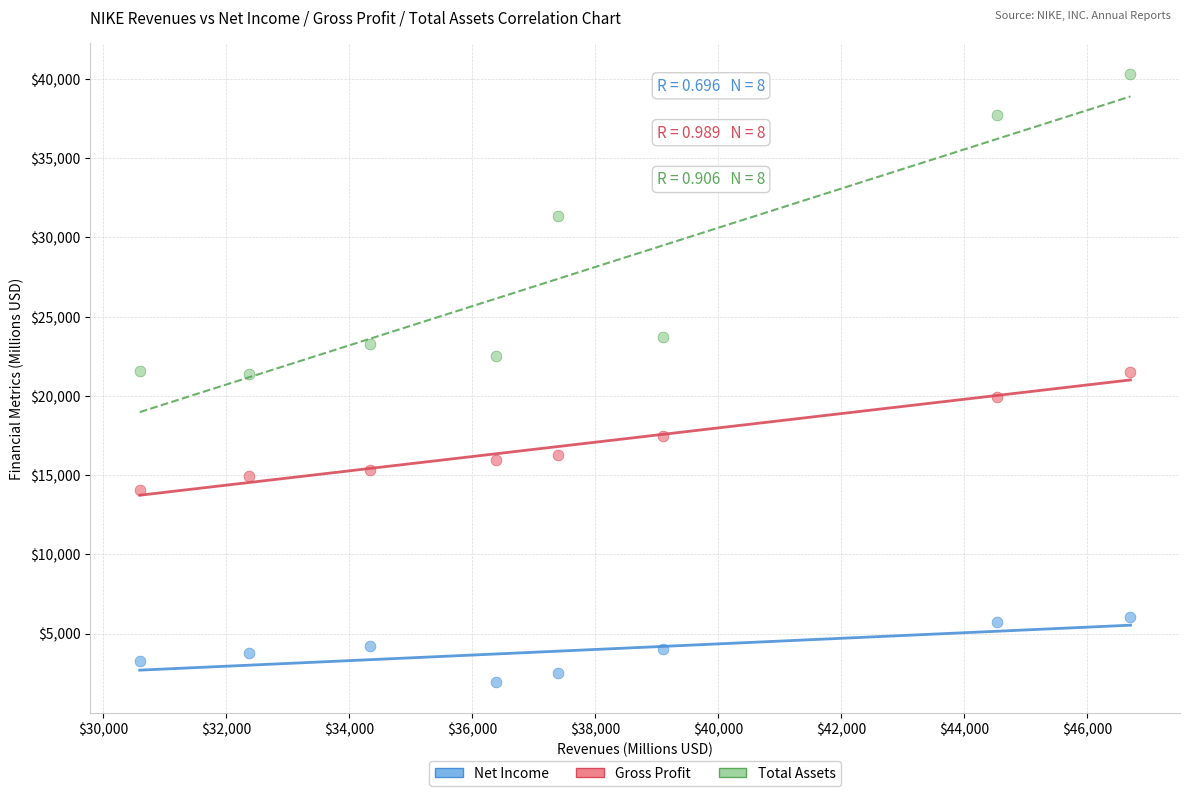

Which series contains the highest Y value?

Total Assets